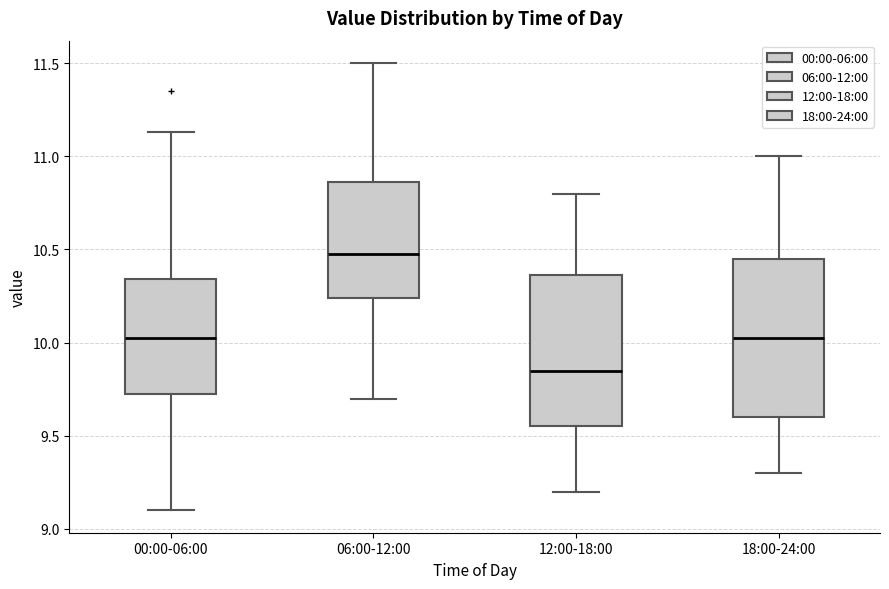

Where is the lower edge of the box for 00:00-06:00 on the y-axis? The values are not printed on the chart, so give them approximately, as read against the axis.

9.70